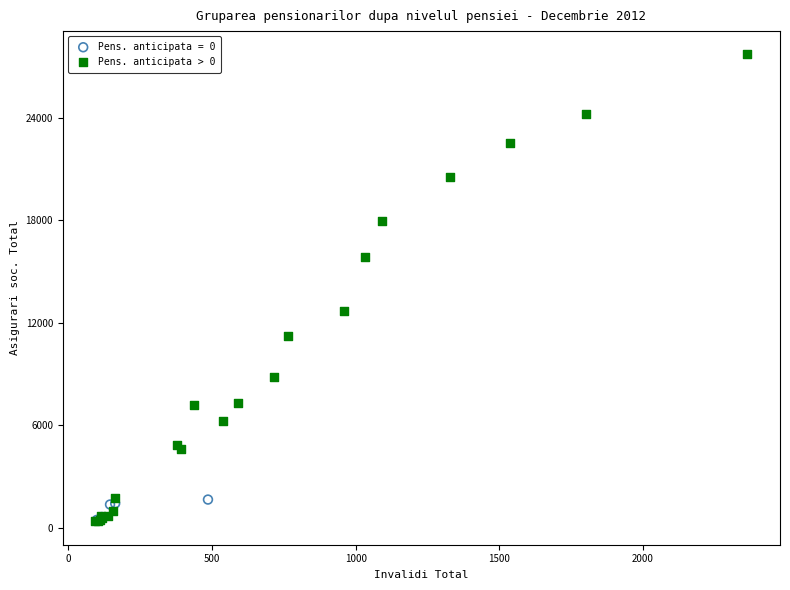

Which series has the largest Y range (max minus min)?

Pens. anticipata > 0